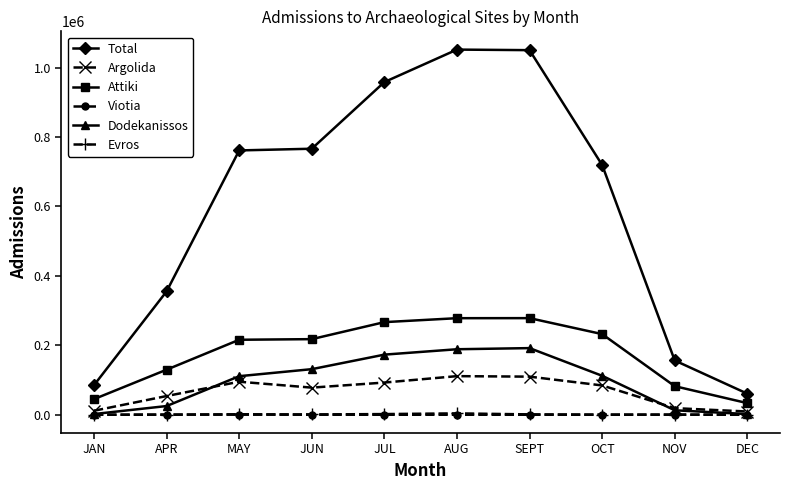

What is the value of the Evros point at the 4th from the left?

957